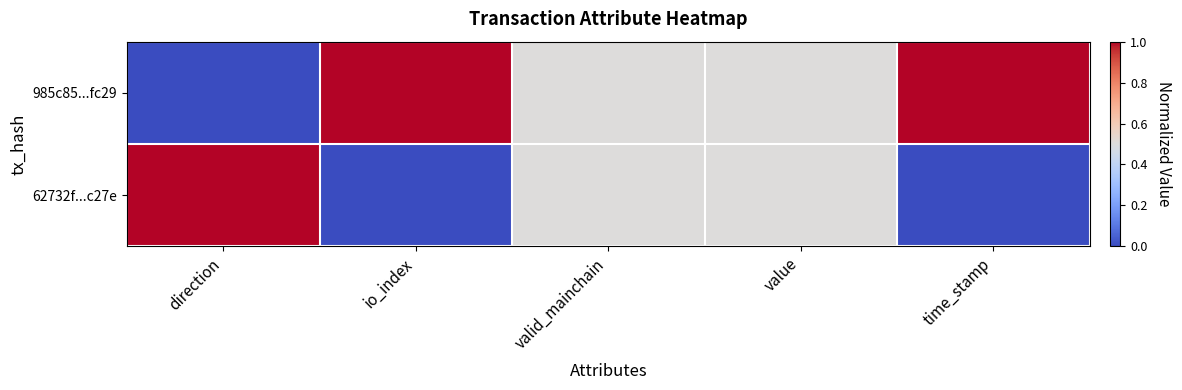

How many distinct data groups are displayed?

2